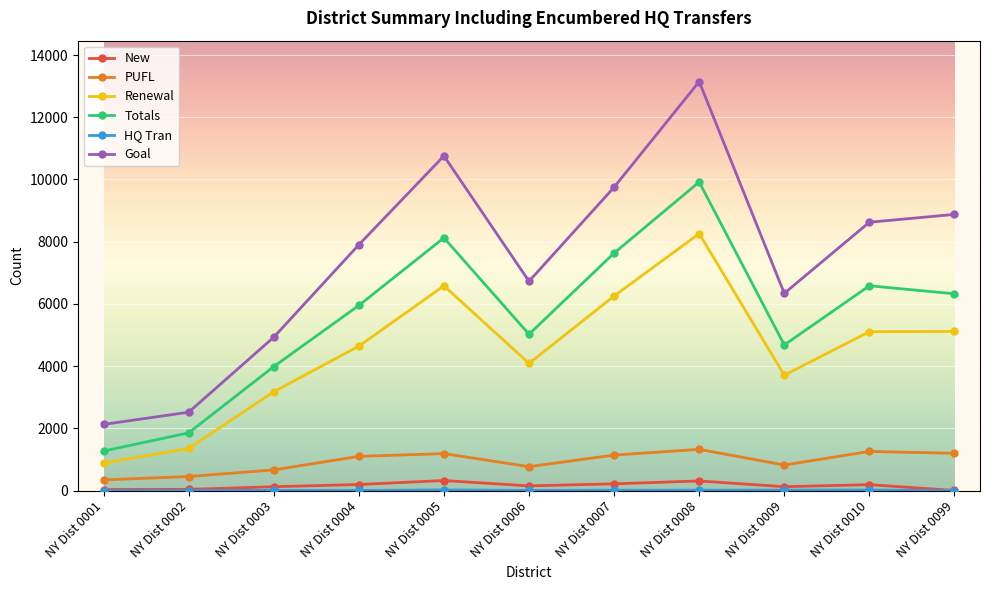

Which series changed the most between NY Dist 0001 and NY Dist 0004?

Goal